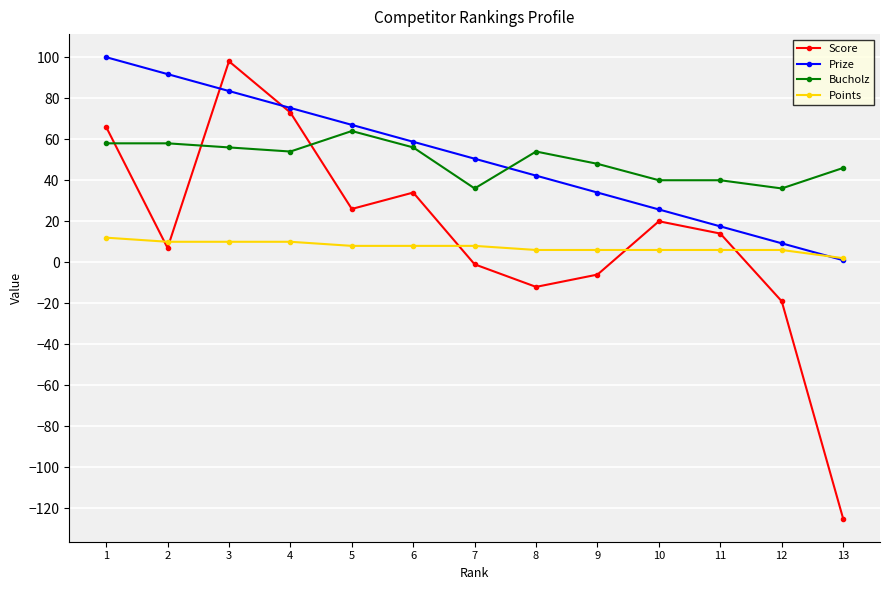

What is the maximum value for Prize?

100.0